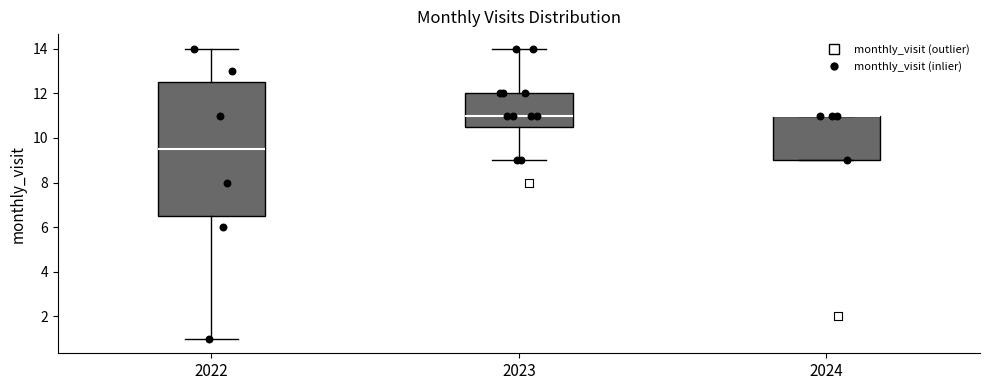

Reading left to right, read every box against the y-axis: the position of its median line, the range the box covers, and the ends of its whiskers. The values are not printed on the chart, so give them approximately, as read against the axis.

2022: median 9.6, box 6.6 to 12.6, whiskers 1.0 to 14.0
2023: median 11.0, box 10.6 to 12.0, whiskers 9.0 to 14.0
2024: median 11.0 (drawn on the box's upper edge), box 9.0 to 11.0, whiskers 9.0 to 11.0